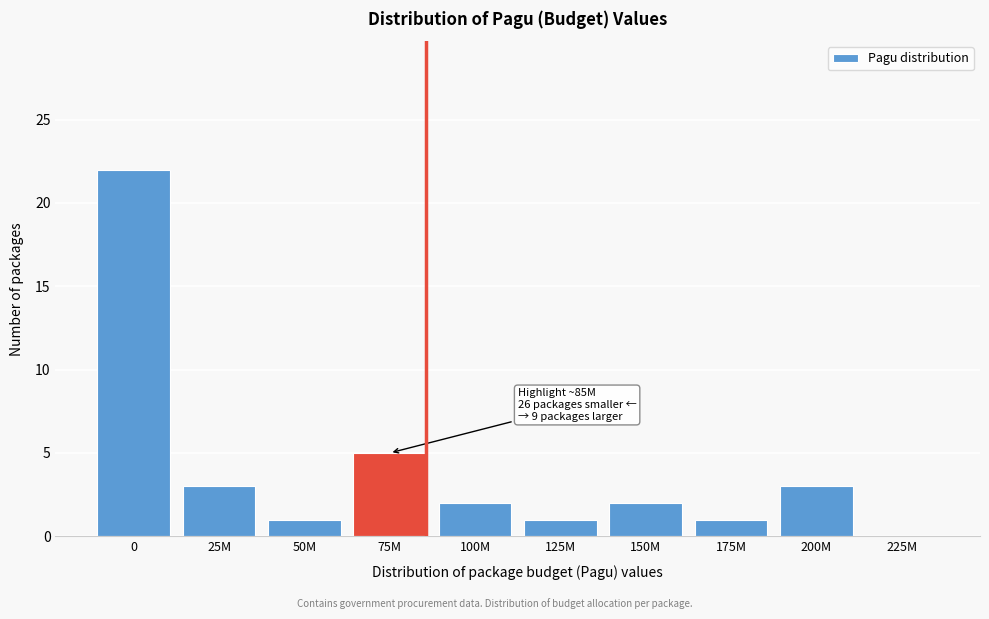

Reading left to right, what are all the values shown in this chart?

0=22	25M=3	50M=1	75M=5	100M=2	125M=1	150M=2	175M=1	200M=3	225M=0